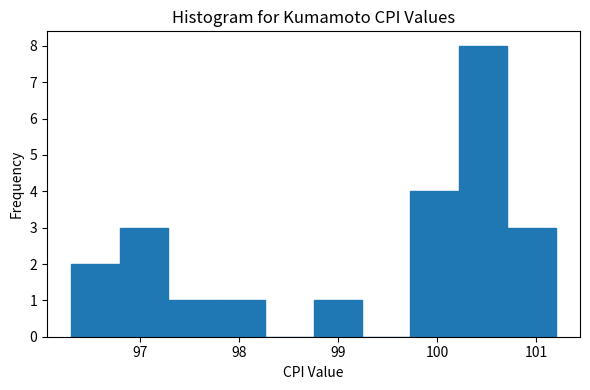

Which range on the x-axis has the tallest bar?

100.22 to 100.71